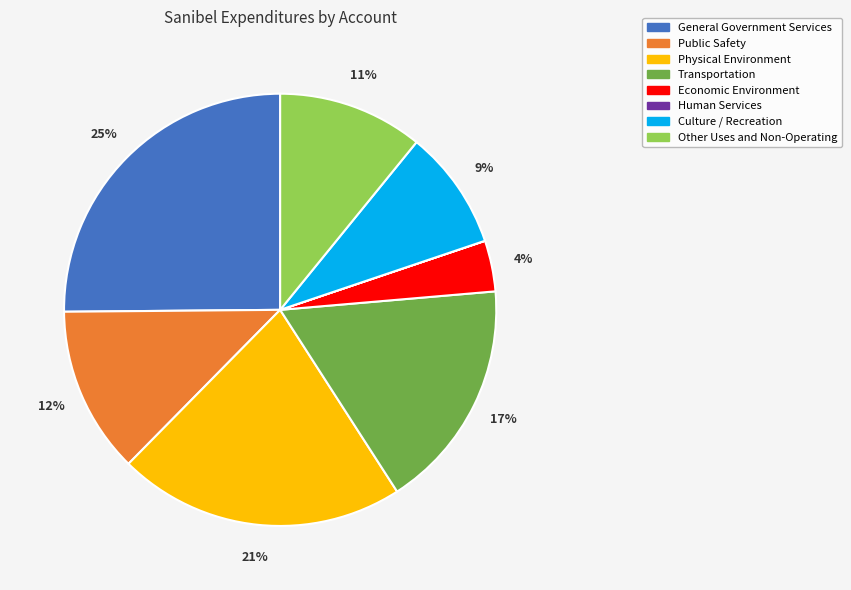

Which slice is the largest?

General Government Services